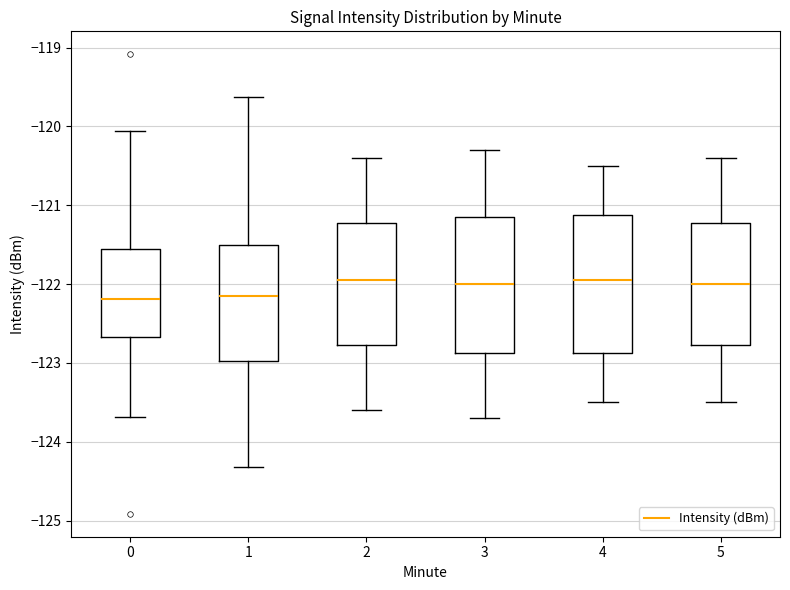

Where does the lower whisker of the box at x = 4 end on the y-axis? The values are not printed on the chart, so give them approximately, as read against the axis.

-123.5